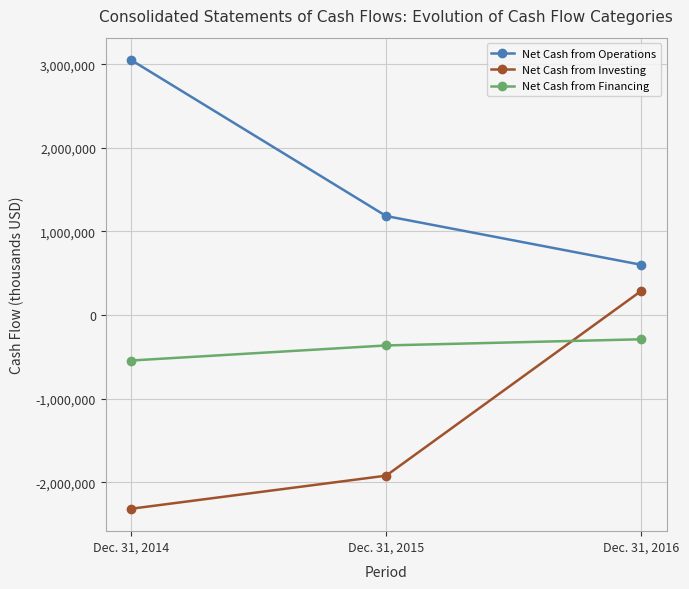

Which series has the largest total across all categories?

Net Cash from Operations